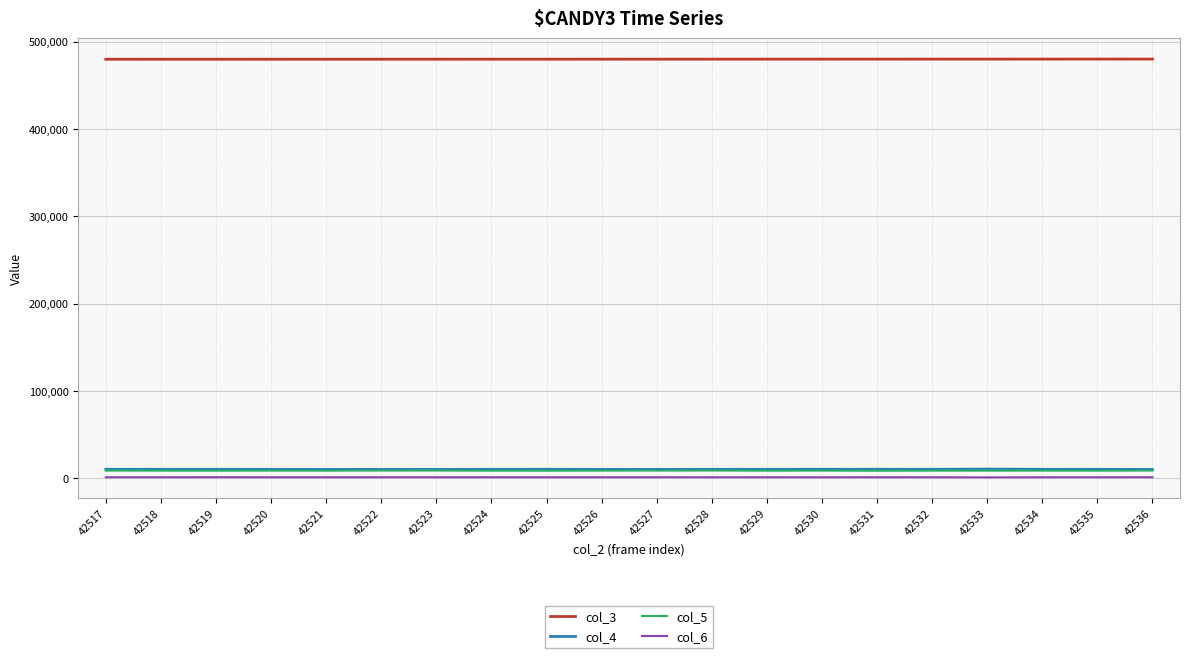

The col_6 series shows 1114 at 42536. True or false?

True